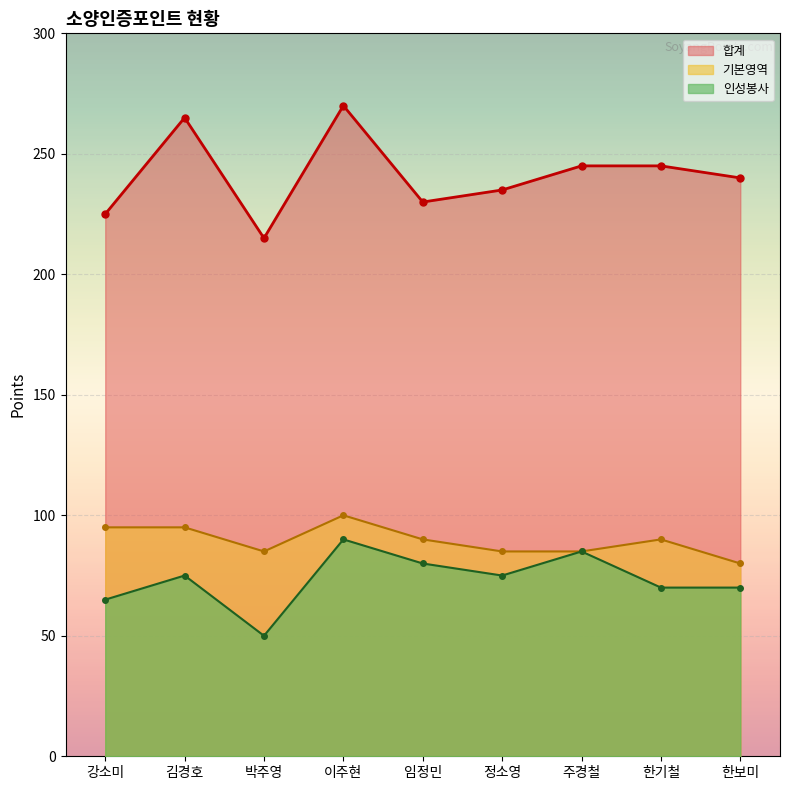

Is the value of 합계 at 한보미 greater than the value of 인성봉사 at 강소미?

Yes